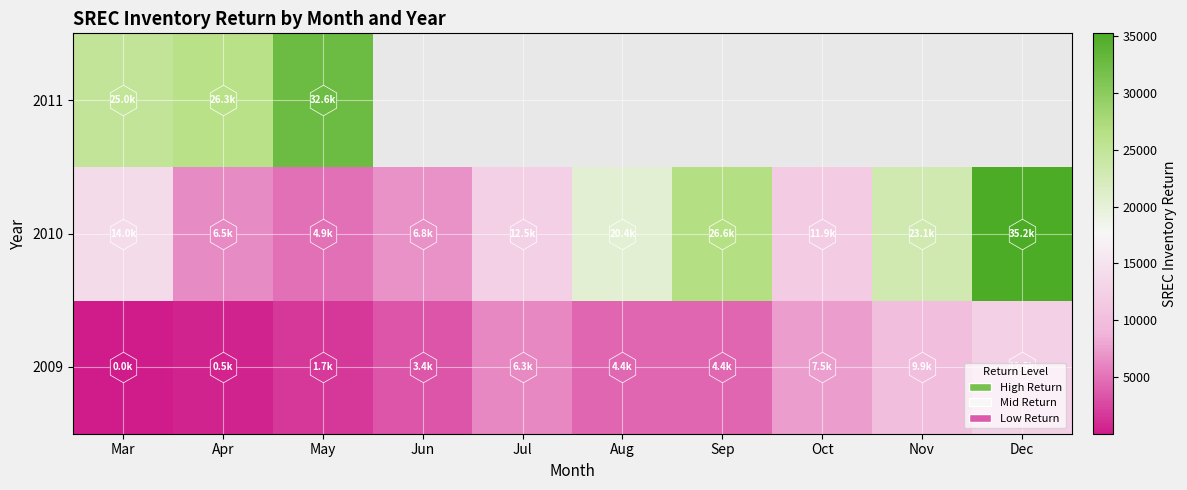

Which series has the widest spread of values?

2010